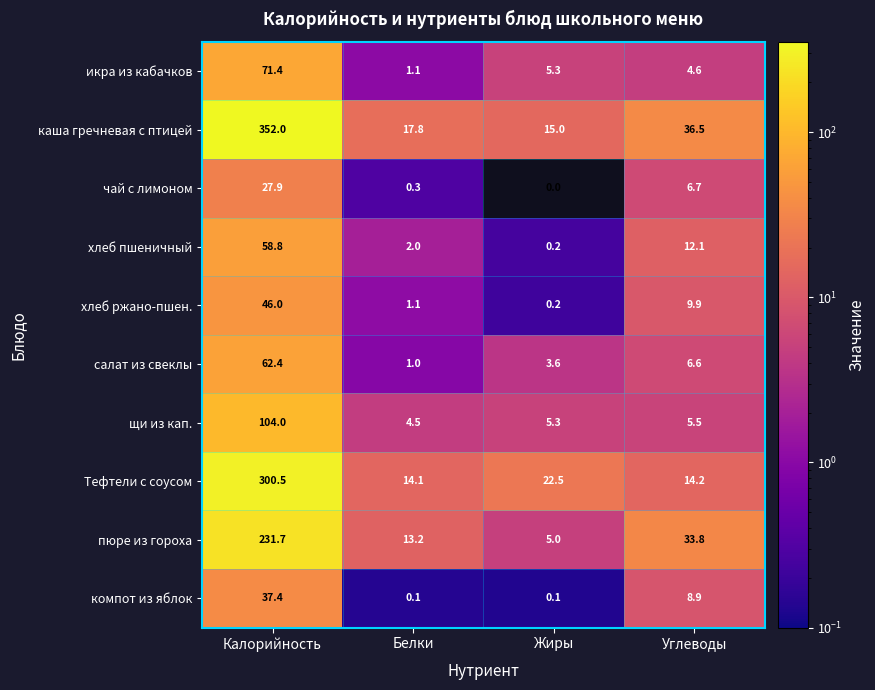

Is the value of Тефтели с соусом at Углеводы greater than the value of каша гречневая с птицей at Жиры?

No